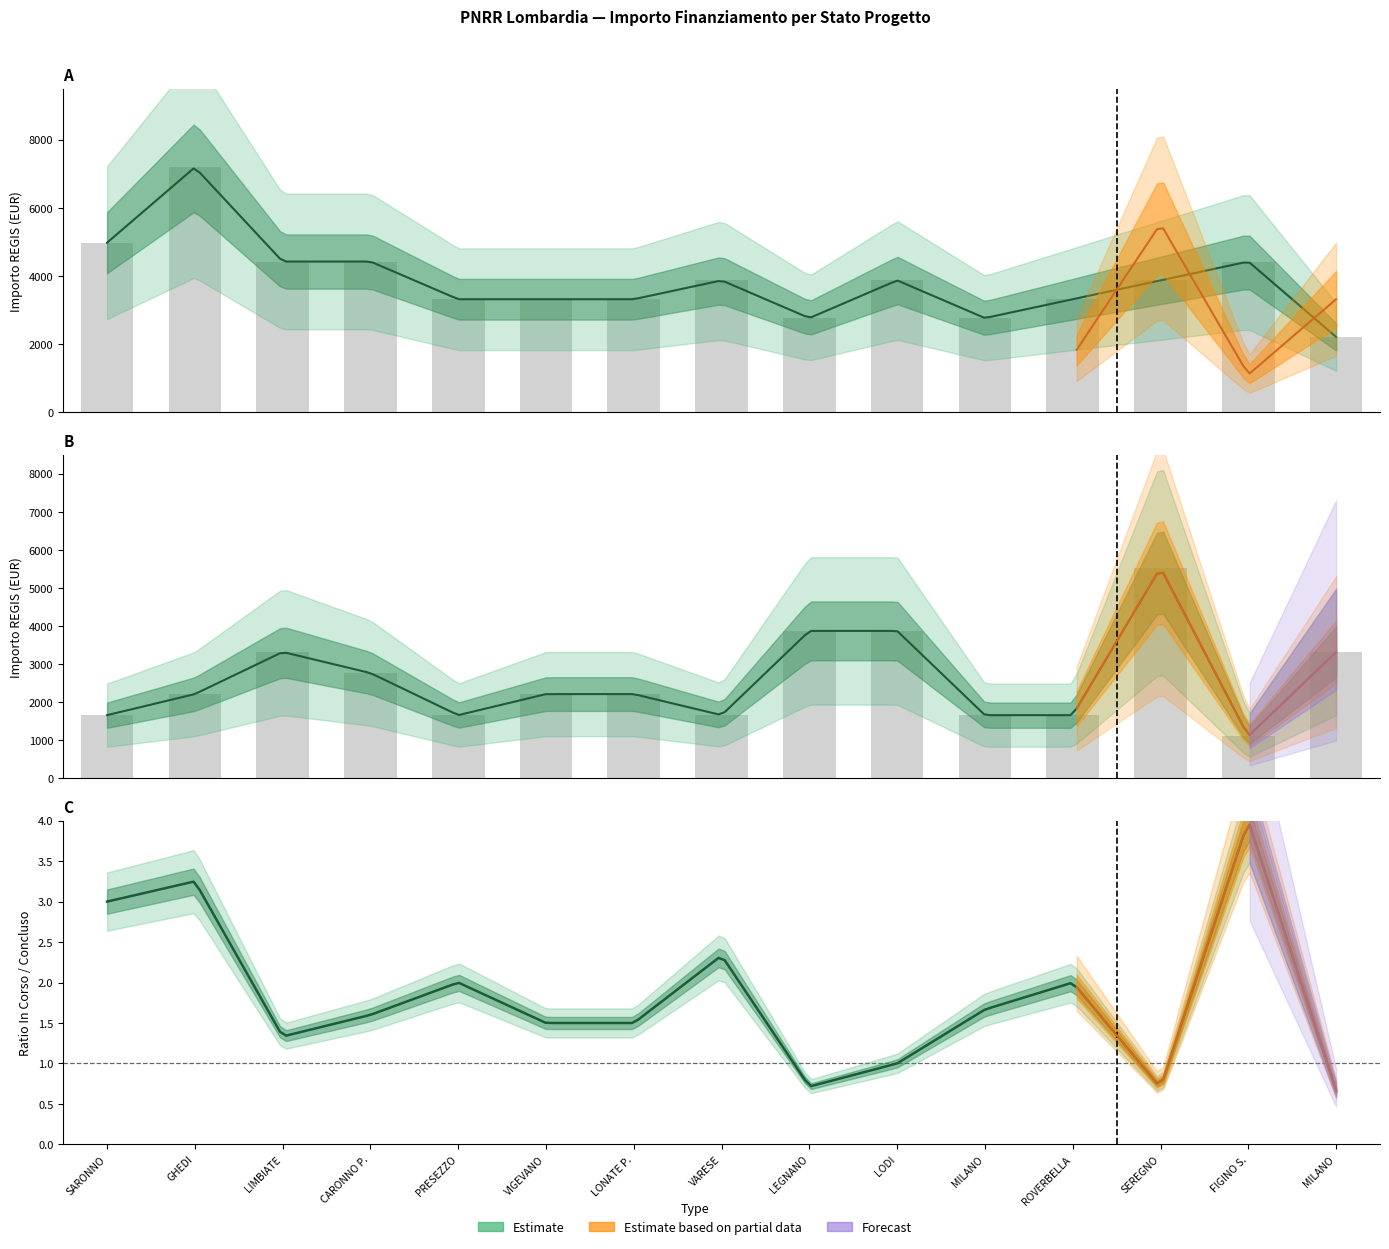

How many values in the Concluso series exceed 2212?

6